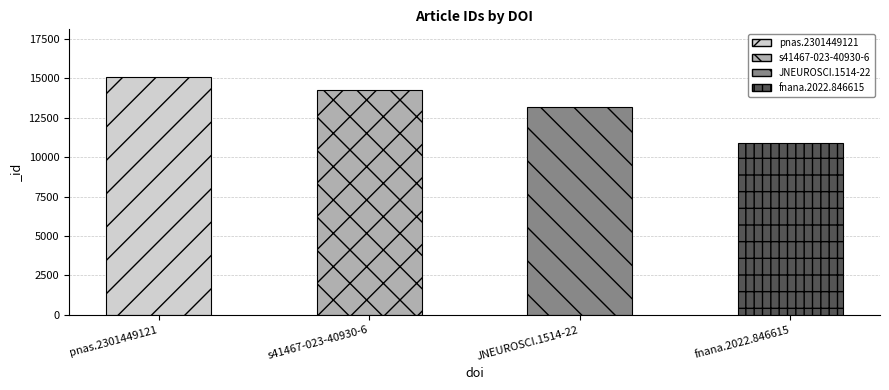

What is the difference between the maximum and minimum values?

4194